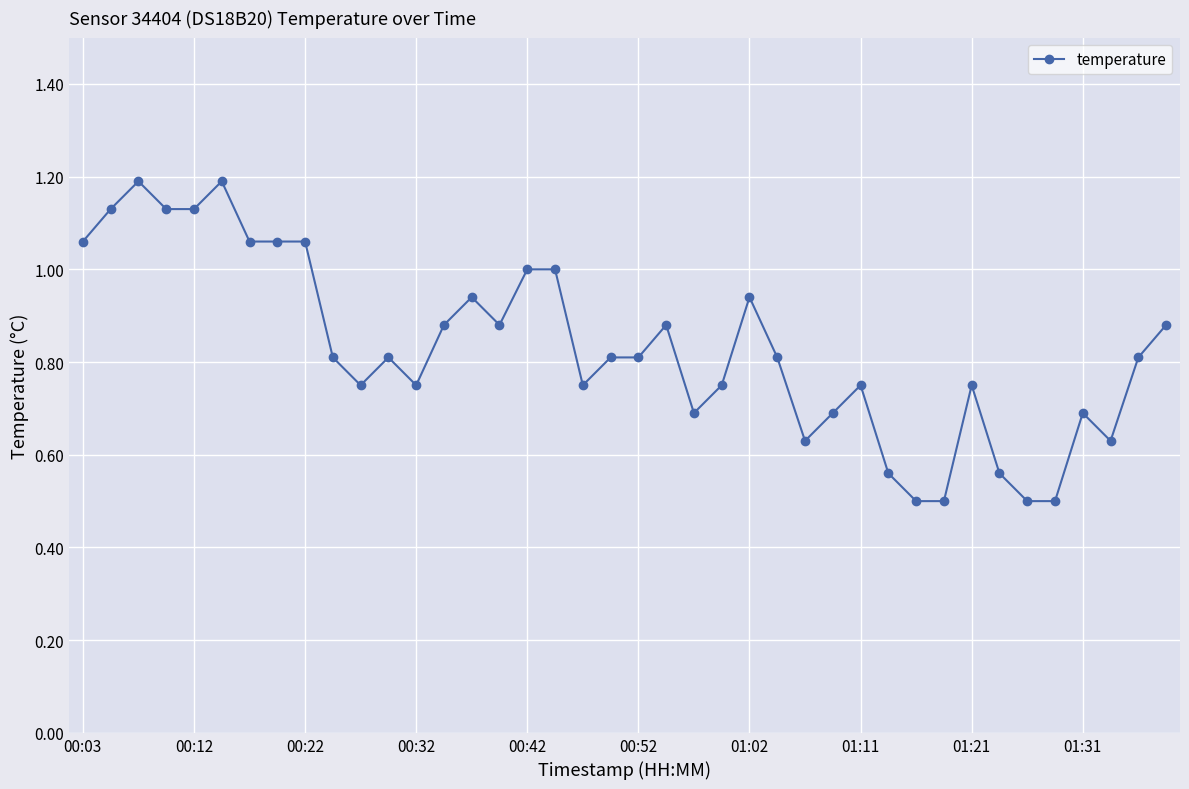

True or false: there are more than 1 points higher than both neighbors.

True